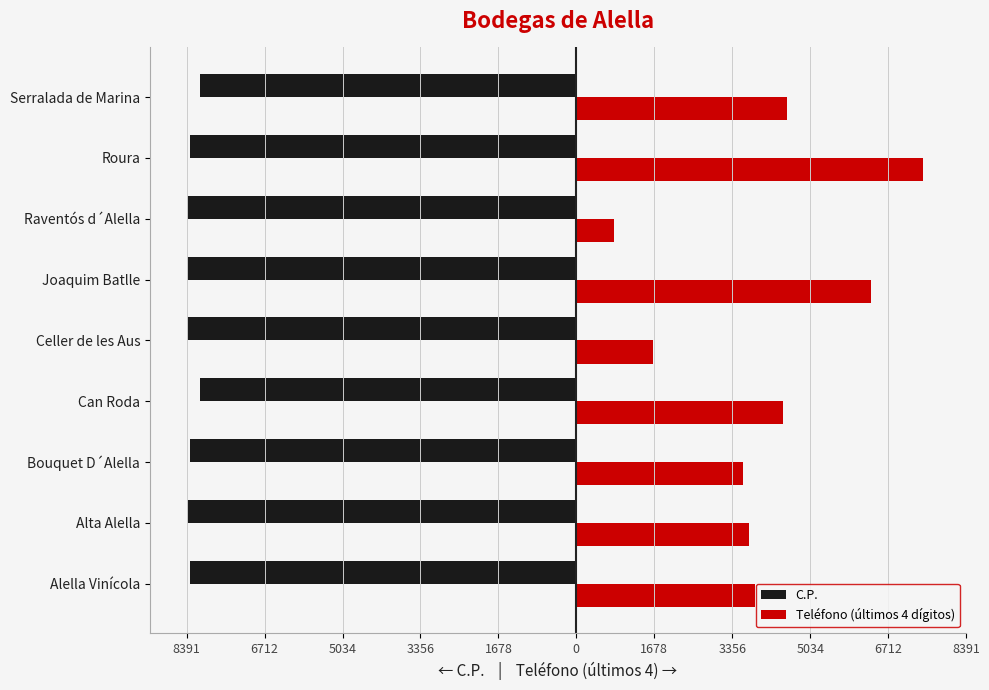

What are all the series names shown in the legend?

C.P., Teléfono (últimos 4 dígitos)